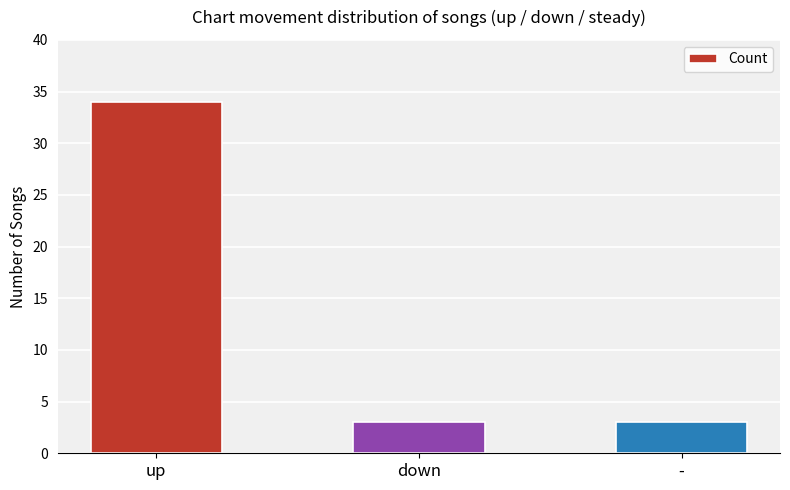

How many values are between 3 and 34?

3